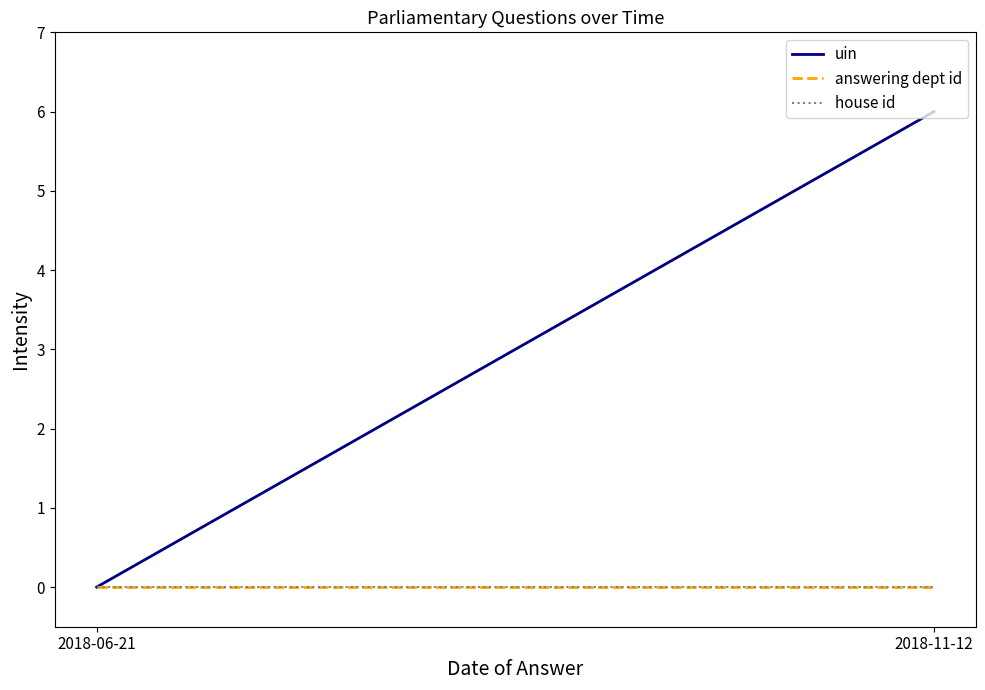

Reading left to right, list all the values displayed in this chart.

uin: 0	6
answering dept id: 0	0
house id: 0	0